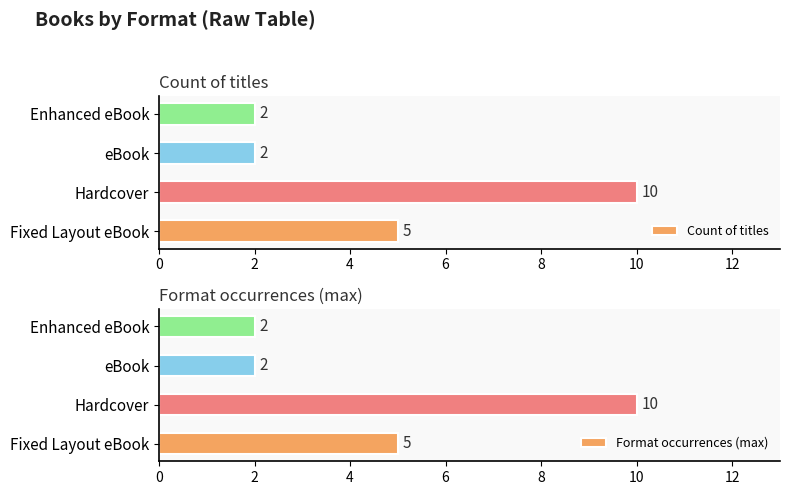

What are all the series names shown in the legend?

Count of titles, Format occurrences (max)